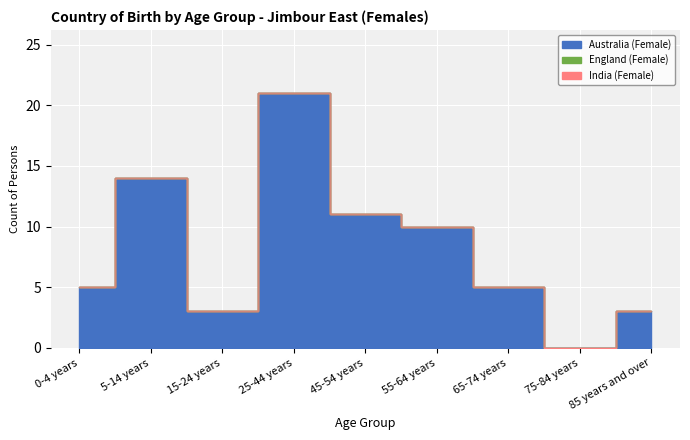

What are all the series names shown in the legend?

Australia (Female), England (Female), India (Female)